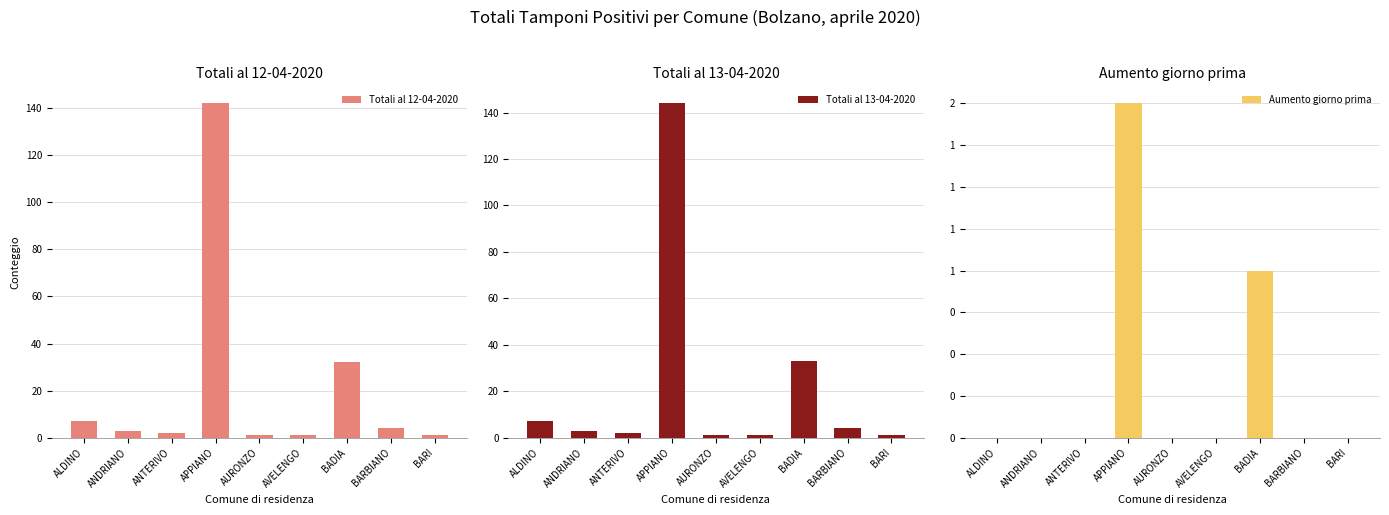

The Totali al 13-04-2020 series shows 2 at ANDRIANO. True or false?

False